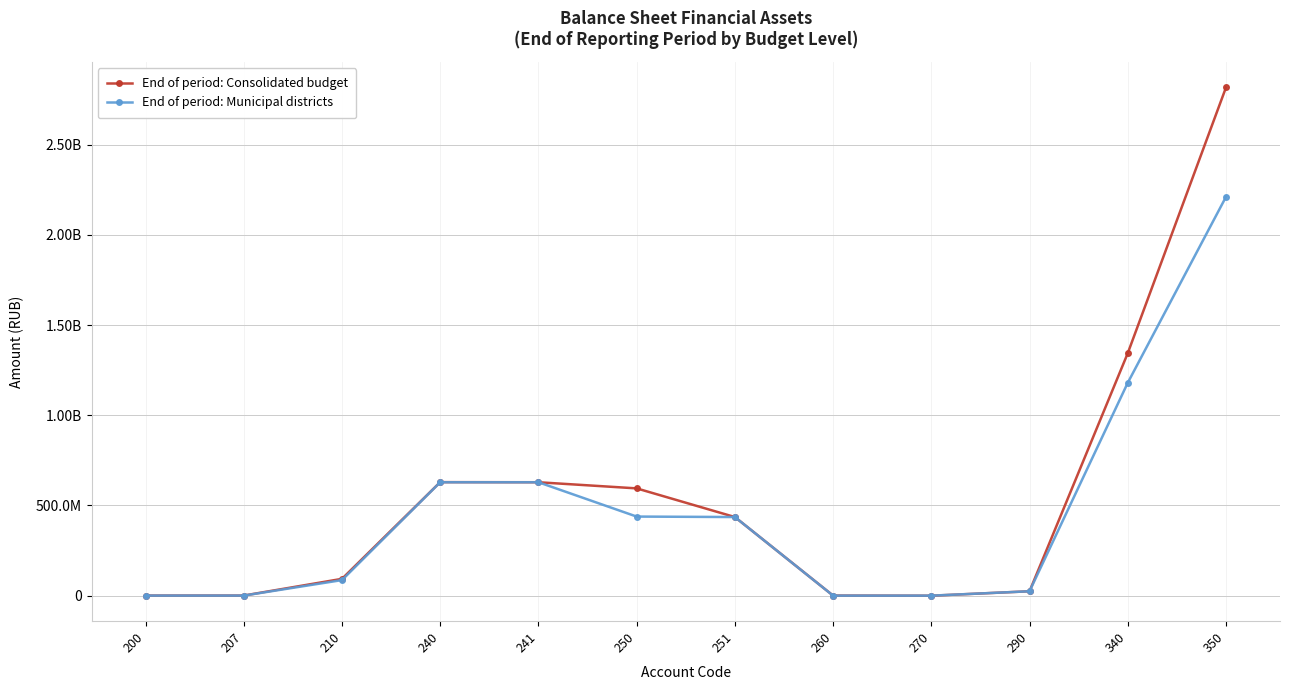

Which series has the widest spread of values?

End of period: Consolidated budget